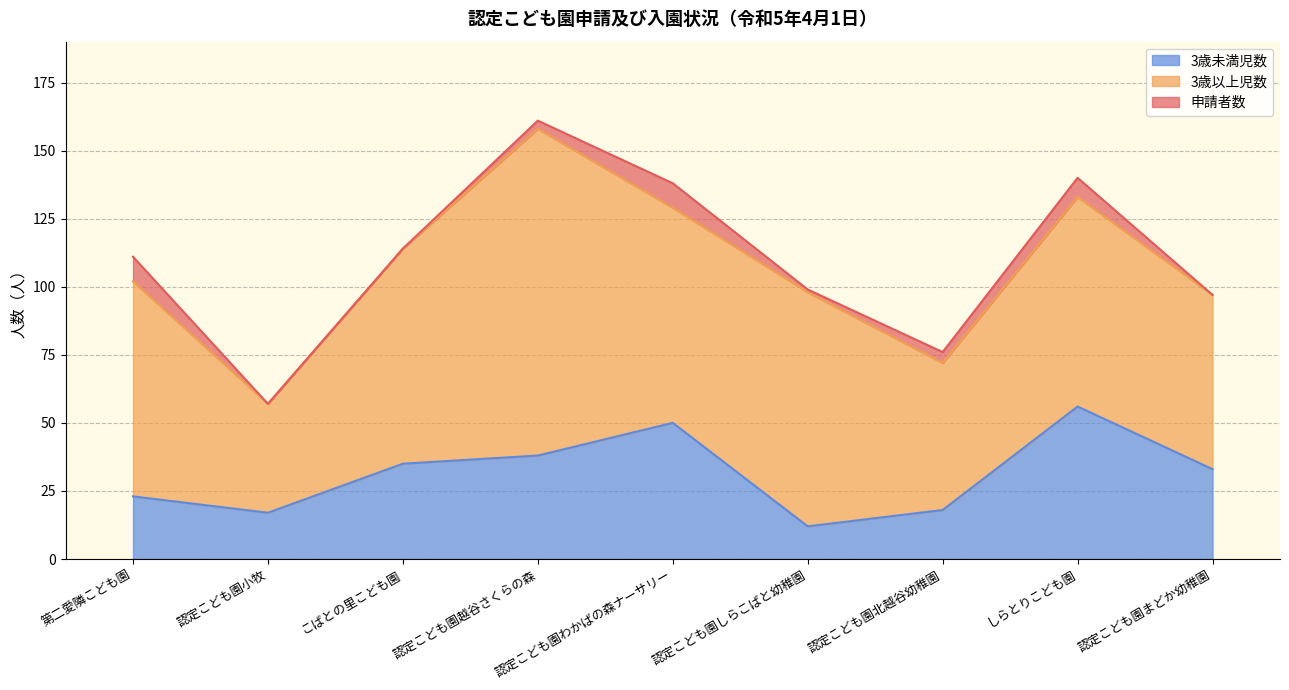

True or false: 3歳未満児数 and 申請者数 cross at least once.

False